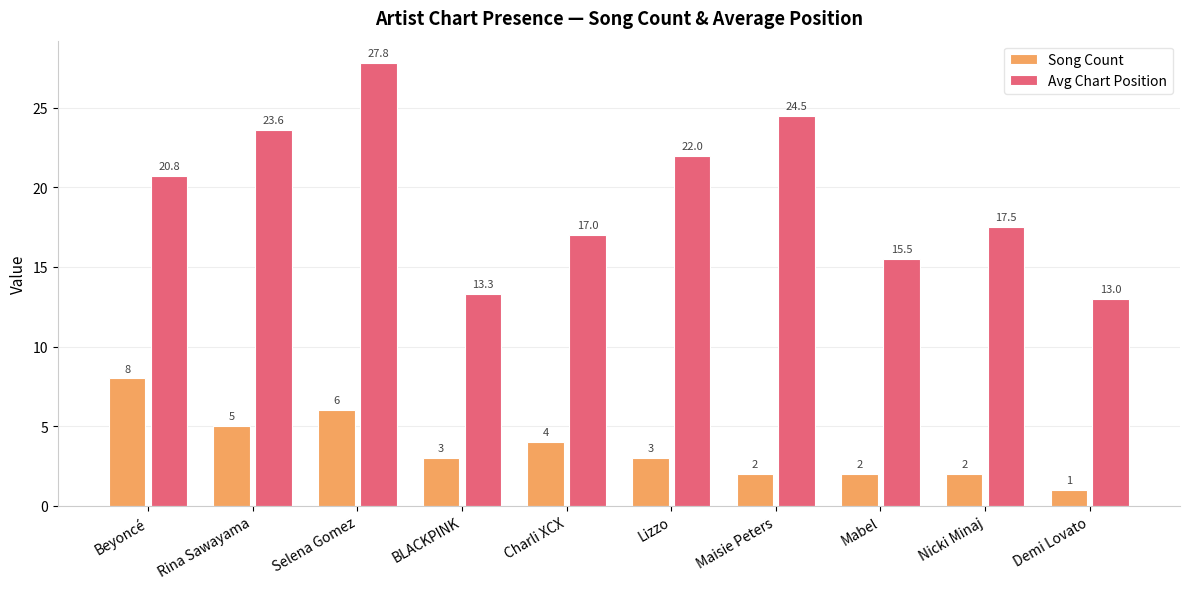

What is the average value of the Song Count series?

3.6